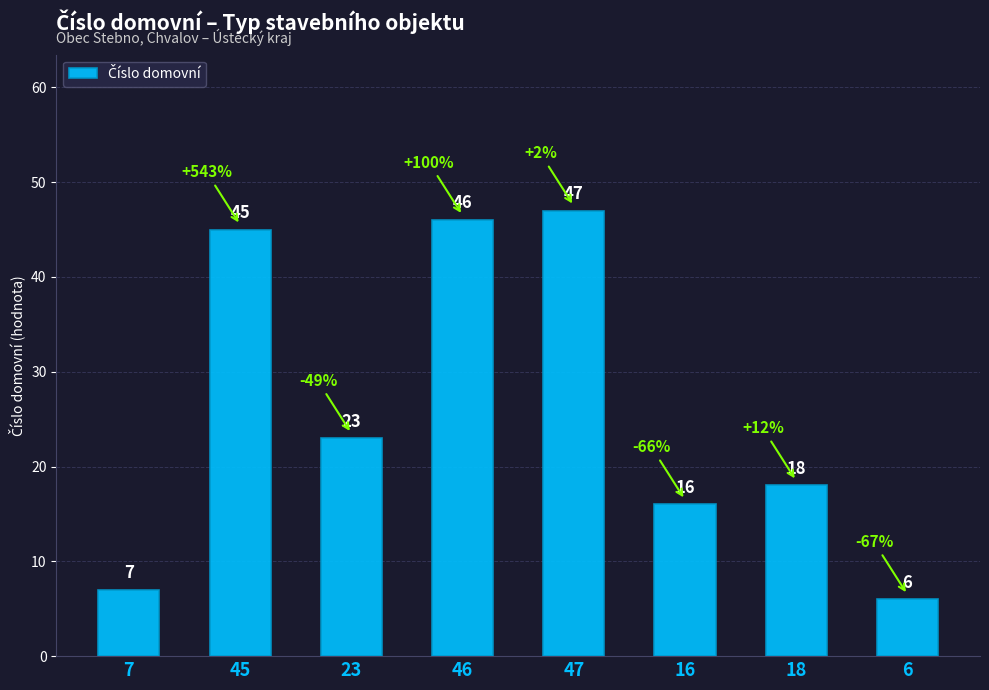

What is the change in value from 47 to 18?

-29